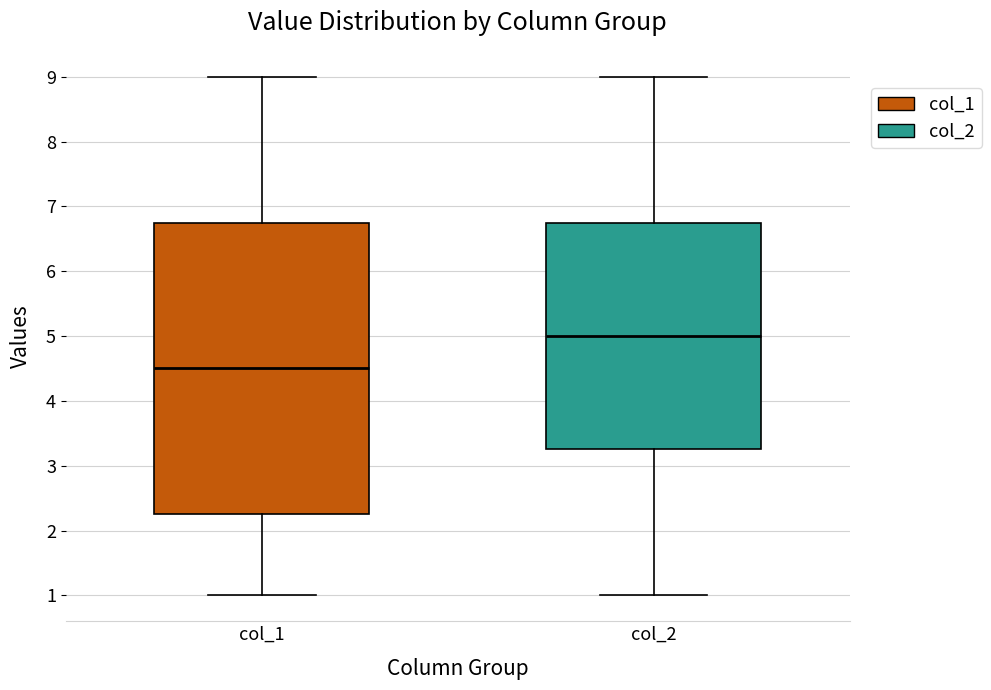

Reading left to right, read every box against the y-axis: the position of its median line, the range the box covers, and the ends of its whiskers. The values are not printed on the chart, so give them approximately, as read against the axis.

col_1: median 4.5, box 2.3 to 6.8, whiskers 1.0 to 9.0
col_2: median 5.0, box 3.3 to 6.8, whiskers 1.0 to 9.0